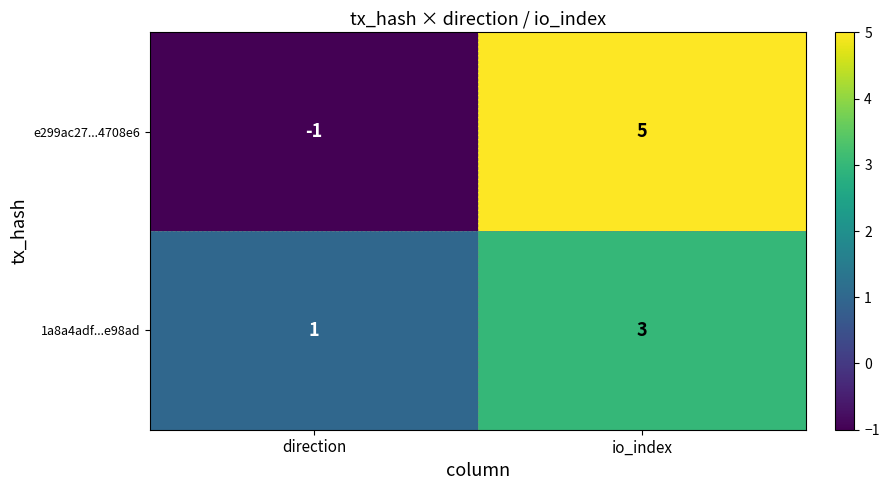

Between direction and io_index, which series saw the biggest shift?

e299ac27...4708e6